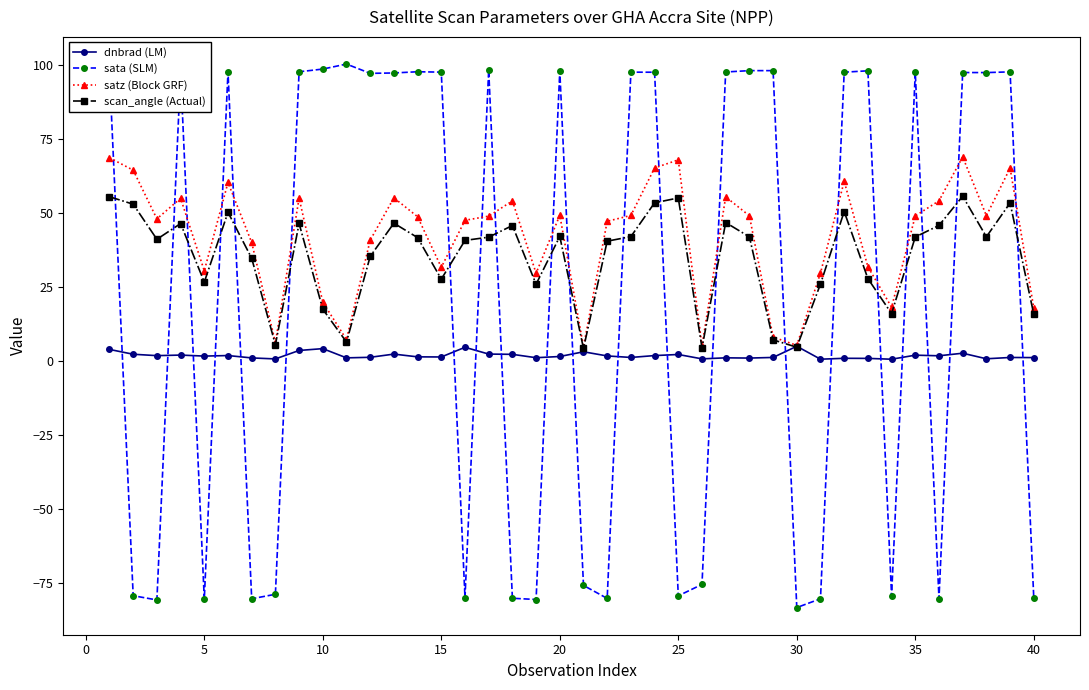

What is the smallest value displayed?

-83.3